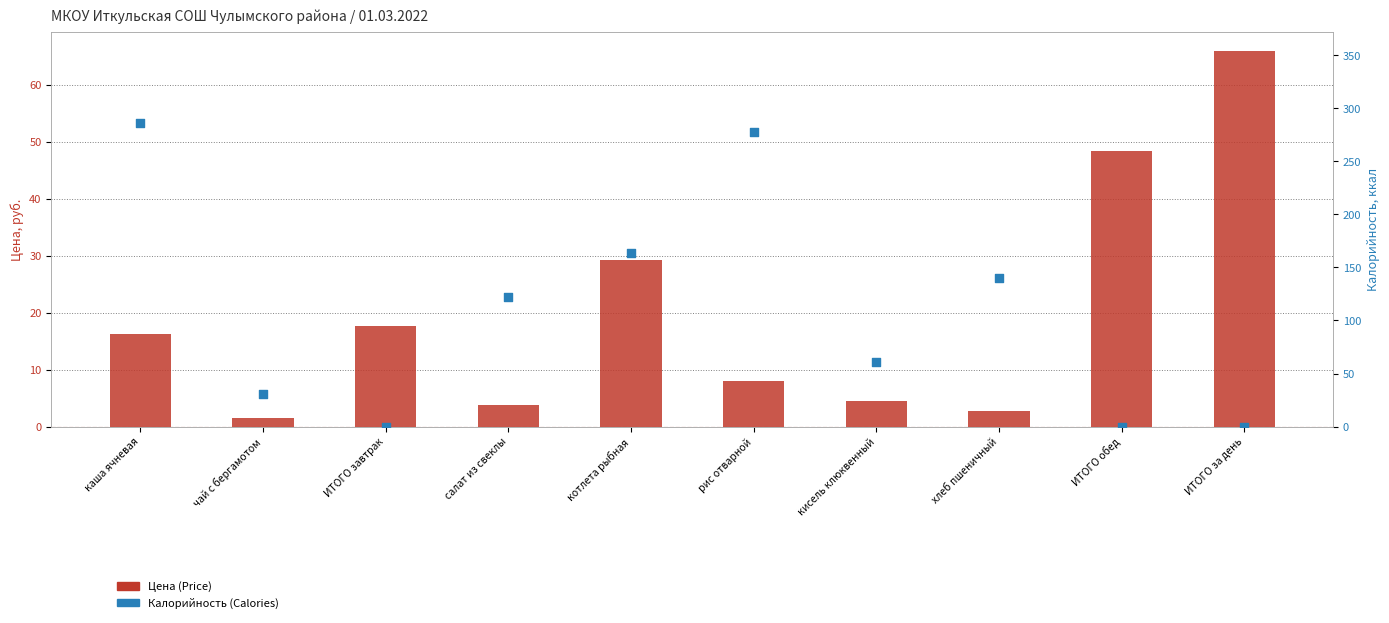

Which series has the largest total across all categories?

Калорийность (Calories)